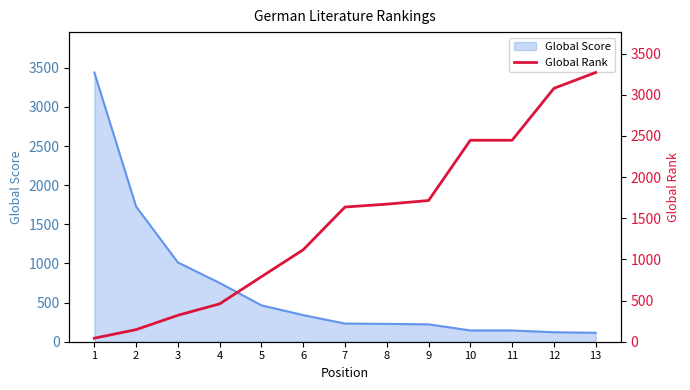

What is the maximum value for Global Score?

3440